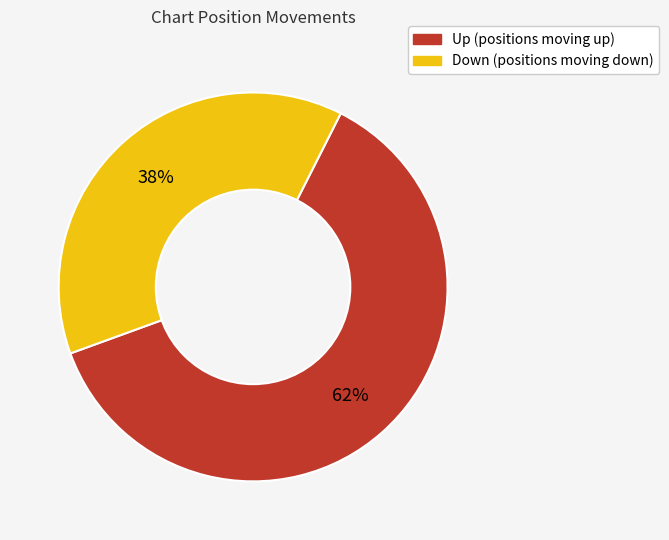

To the nearest percent, what is the average slice percentage?

50%